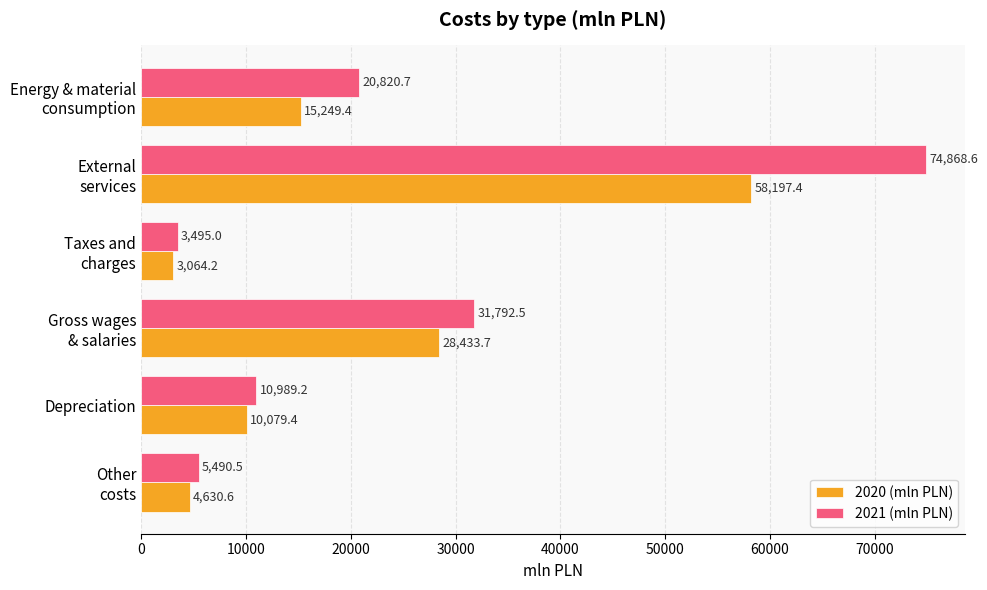

Where is 2021 (mln PLN) nearest to the value 39181?

Gross wages
& salaries